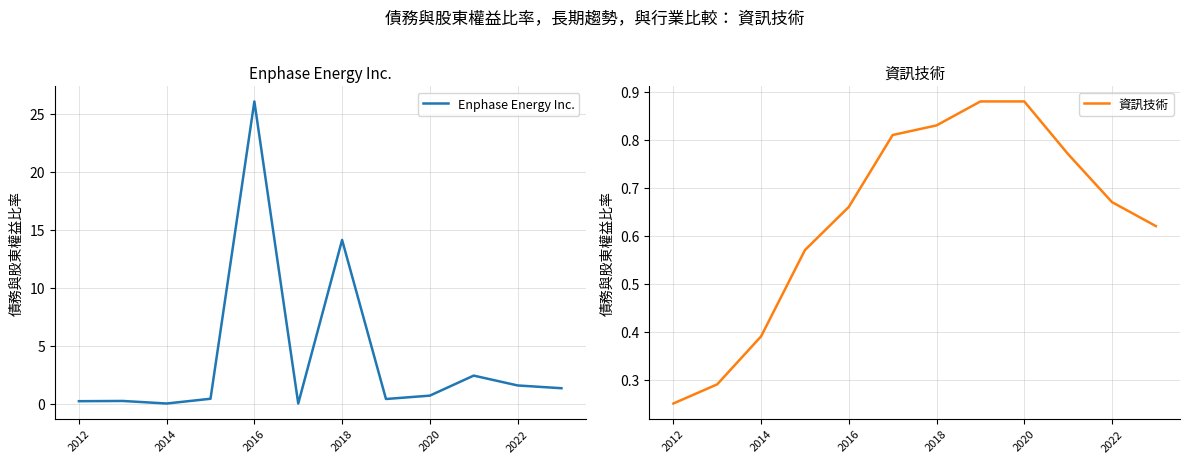

What is the highest value of the Enphase Energy Inc. series?

26.1